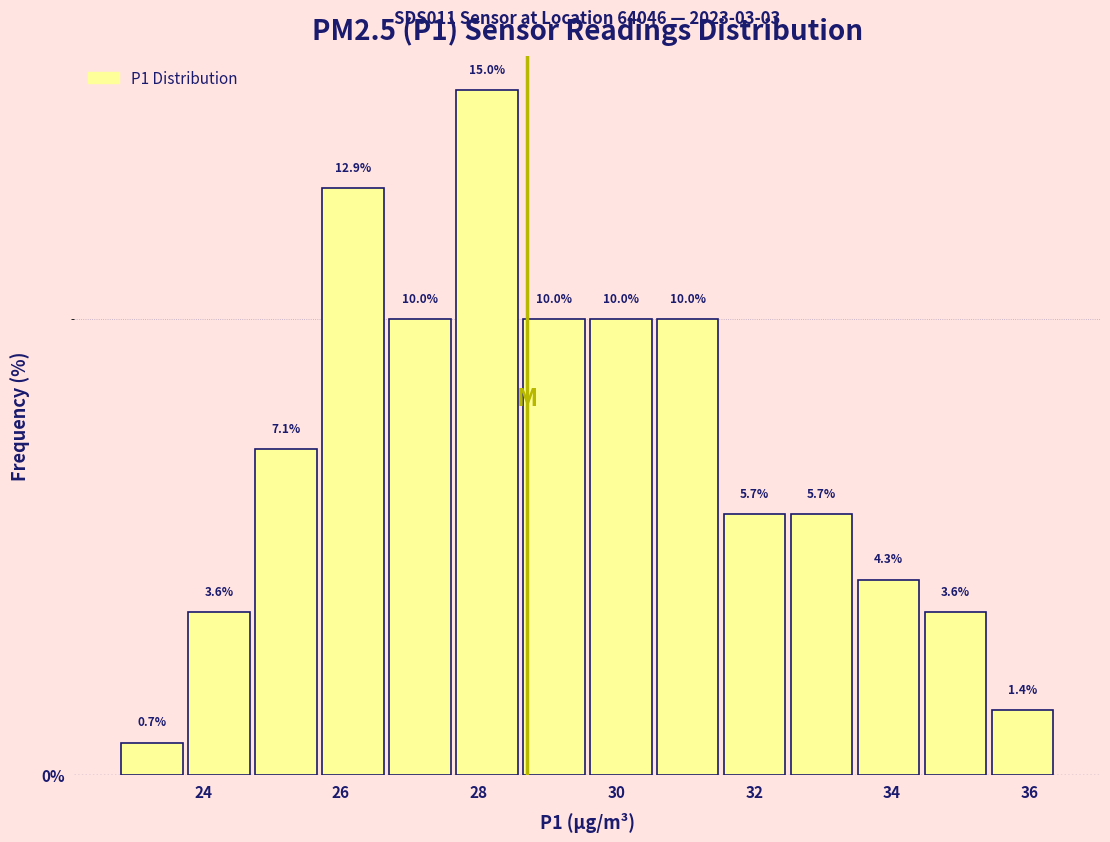

What is the height of the bar covering 35.4 to 36.4 on the x-axis? The bar edges are not printed on the chart, so give them approximately, as read against the axis.

1.4